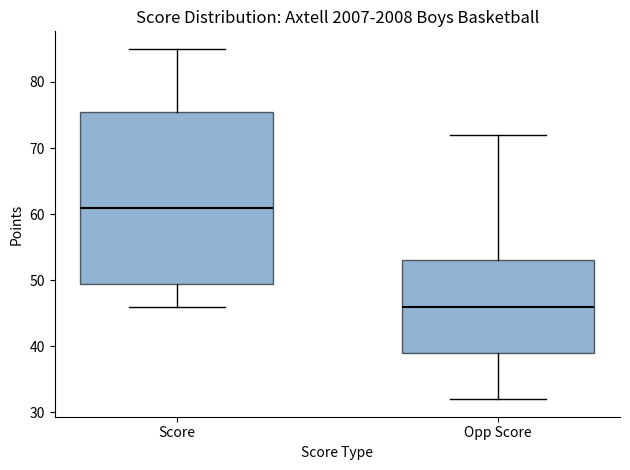

Which box's median line is the lowest?

Opp Score